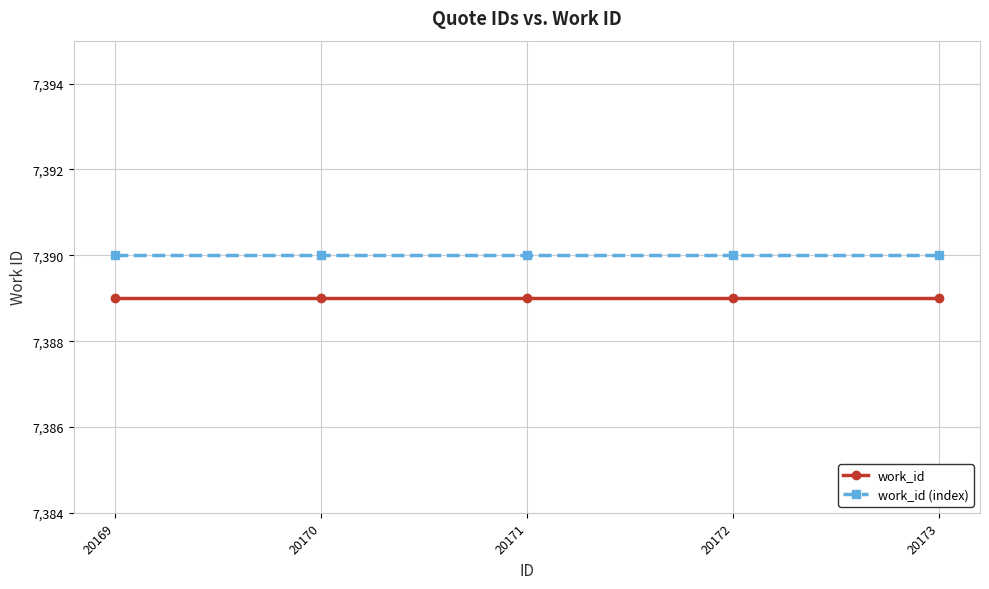

How many data points does each series have?

5